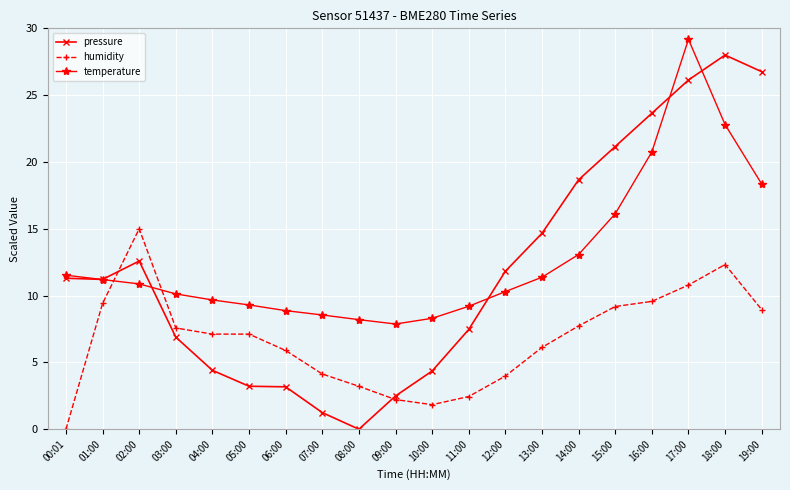

What is the total value across all series at 08:00?

11.4